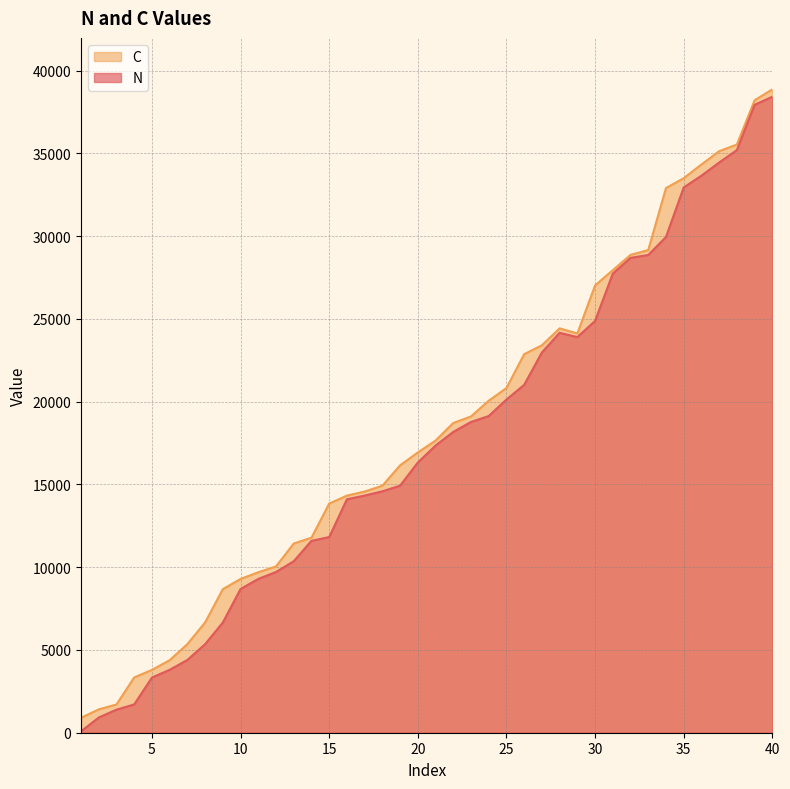

What is the difference between the N values at 16 and 29?

9796